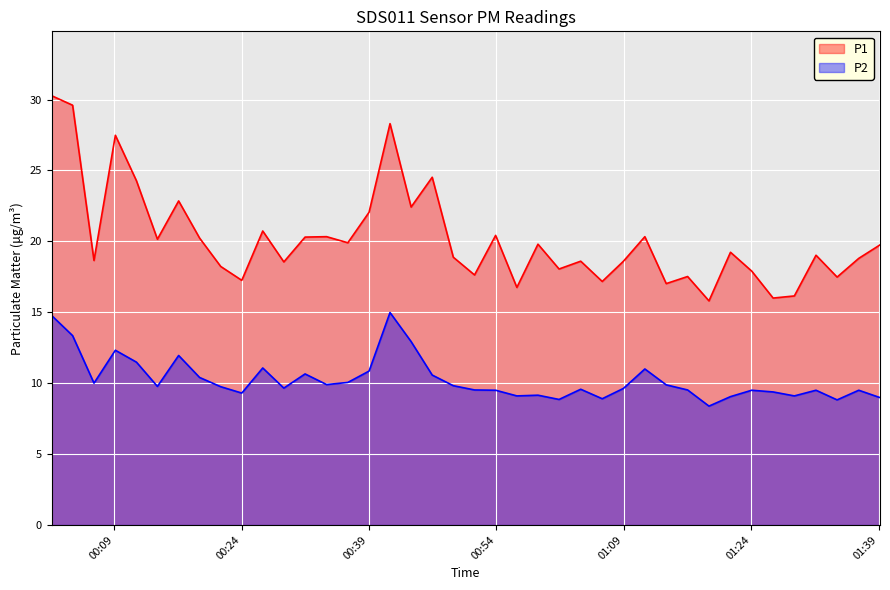

Which series has the largest range (max minus min)?

P1